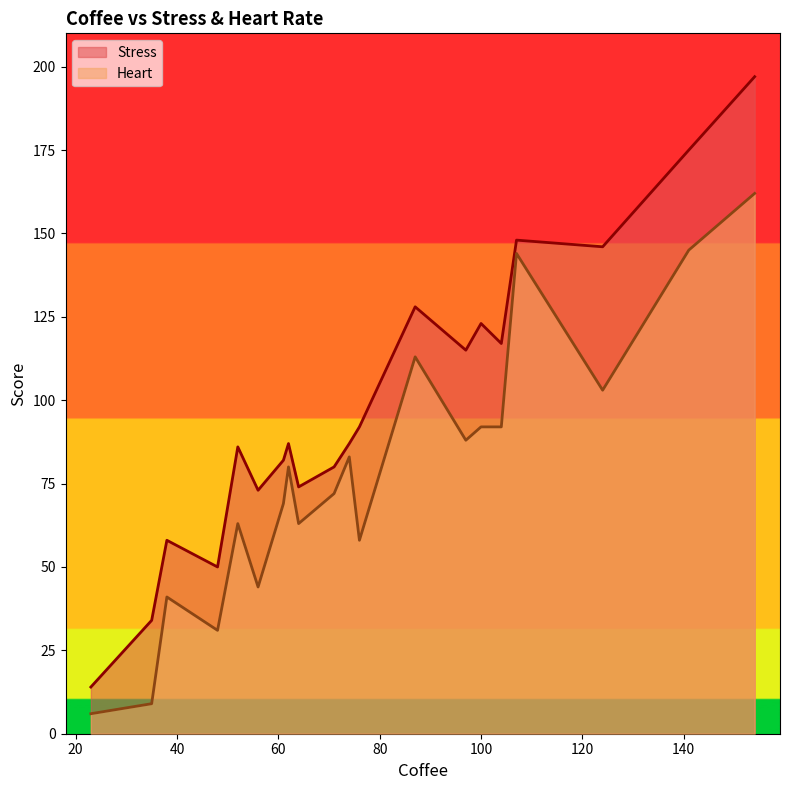

Rank the categories by Stress value from highest to lowest.

154, 141, 107, 124, 87, 100, 104, 97, 76, 62, 74, 52, 61, 71, 64, 56, 38, 48, 35, 23